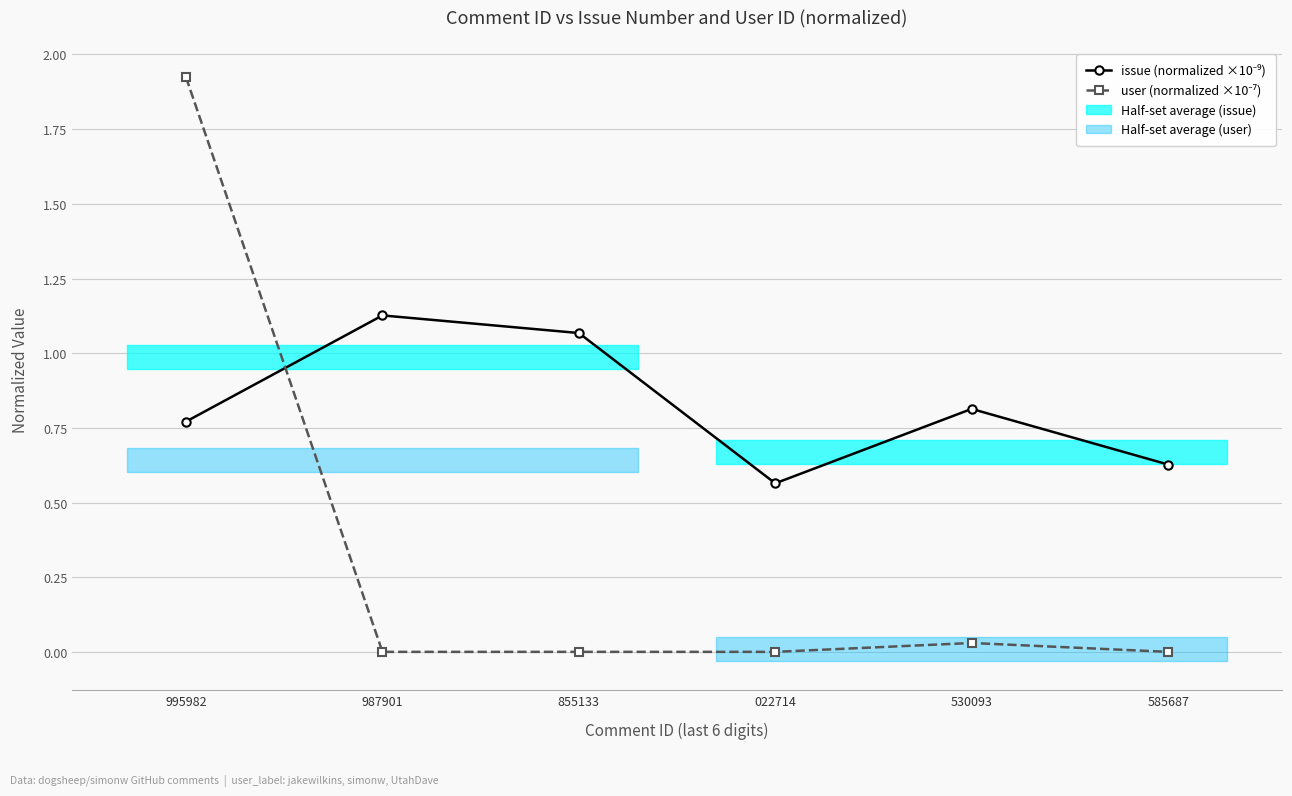

Which has a higher value, 995982 or 022714?

995982